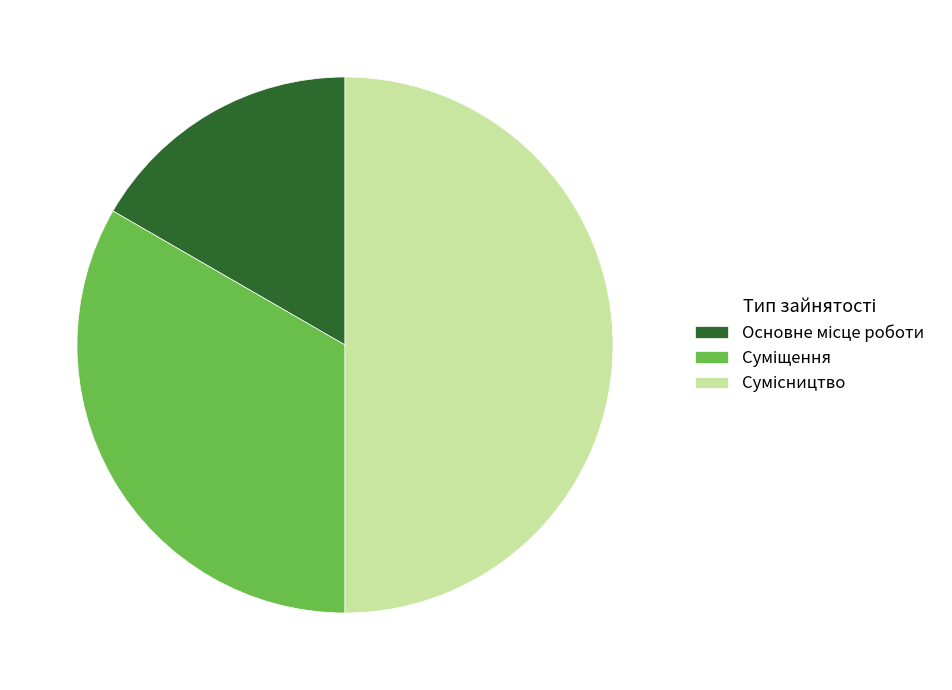

How much of the chart is everything except Суміщення?

66.7%